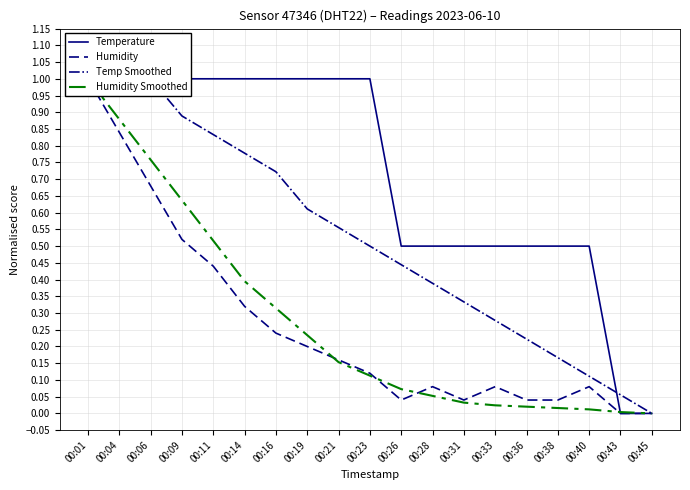

Between 00:01 and 00:36, which series saw the biggest shift?

Humidity Smoothed